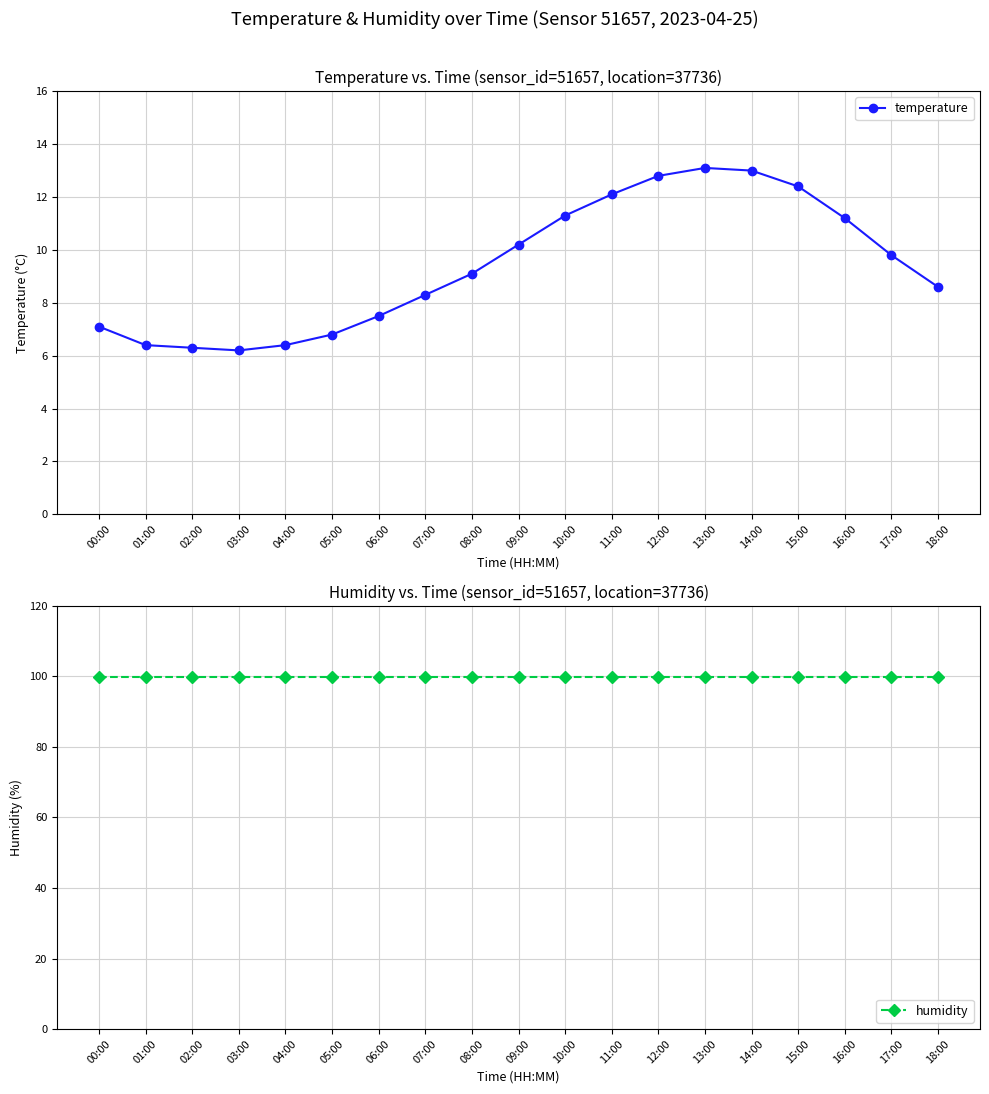

How many lines are shown in the chart?

2